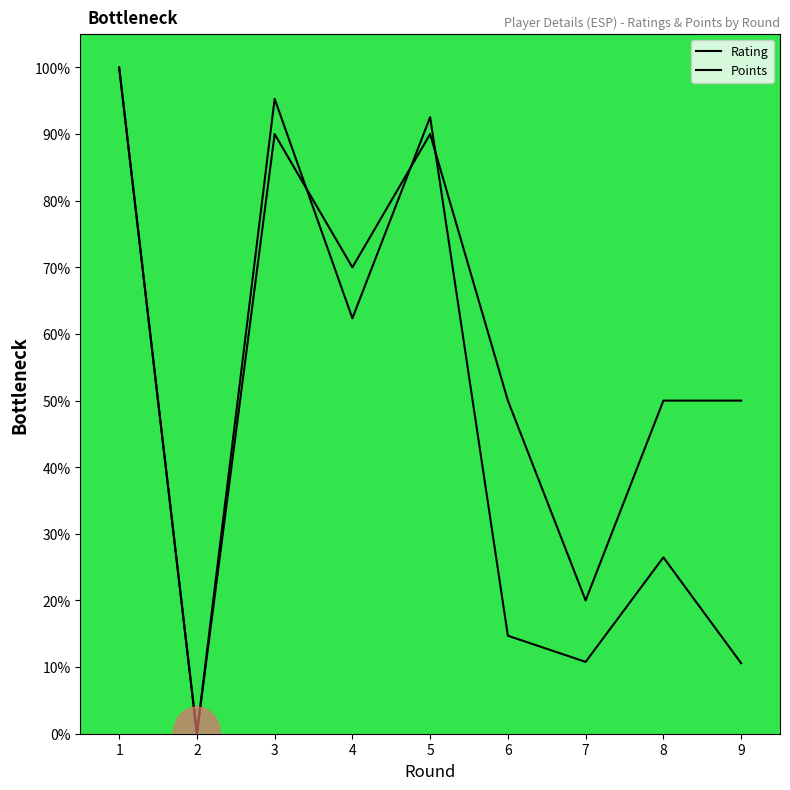

Reading left to right, list all the values displayed in this chart.

Rating: 100.0	0.0	95.3	62.4	92.5	14.7	10.8	26.5	10.6
Points: 100.0	0.0	90.0	70.0	90.0	50.0	20.0	50.0	50.0